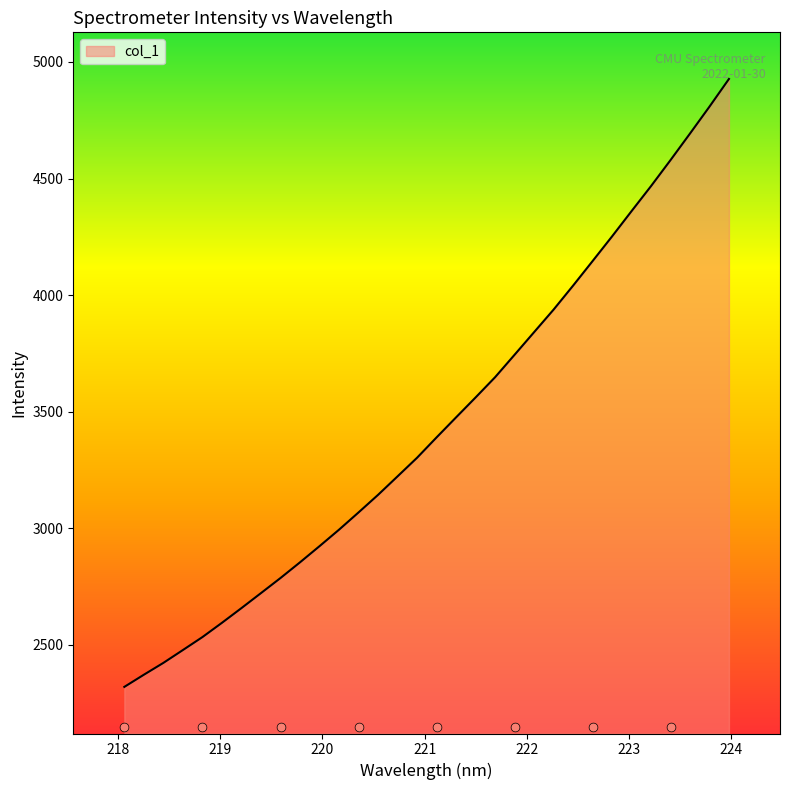

What is the maximum value for col_1?

4927.2